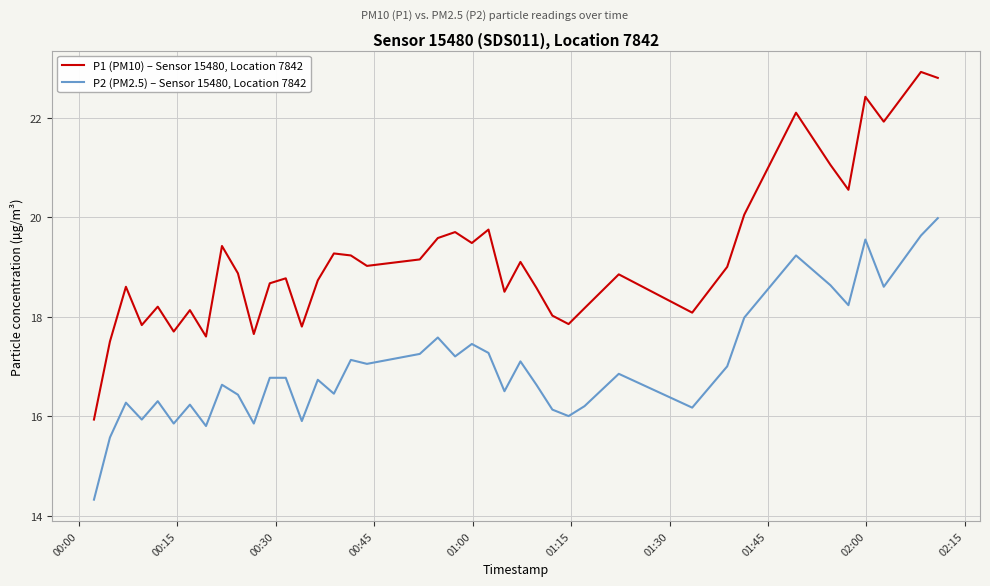

True or false: P1 (PM10) – Sensor 15480, Location 7842 and P2 (PM2.5) – Sensor 15480, Location 7842 cross at least once.

False